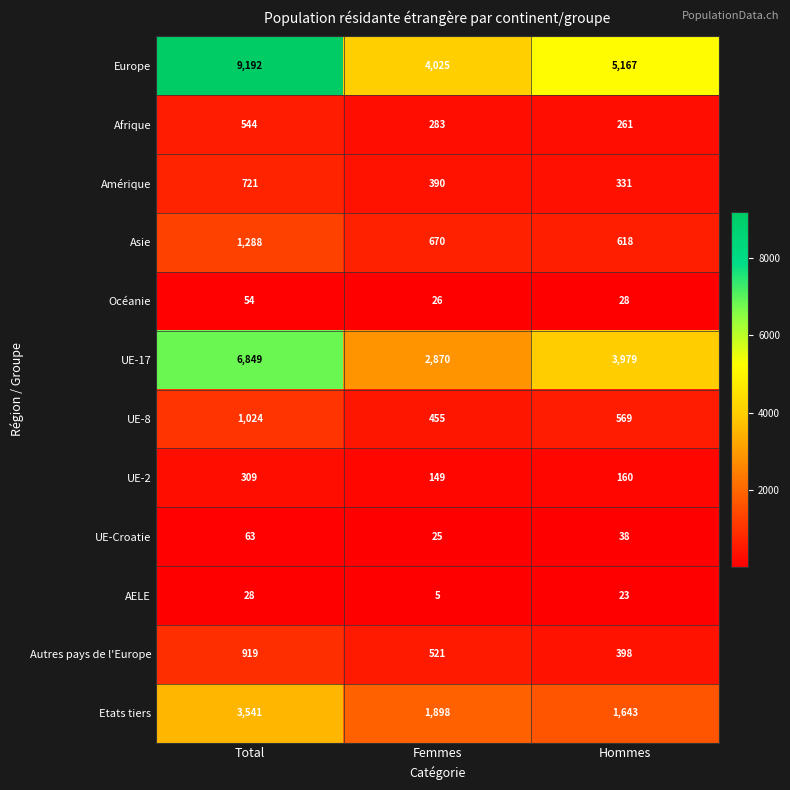

What is the sum of the UE-8 values at Femmes and Hommes?

1024